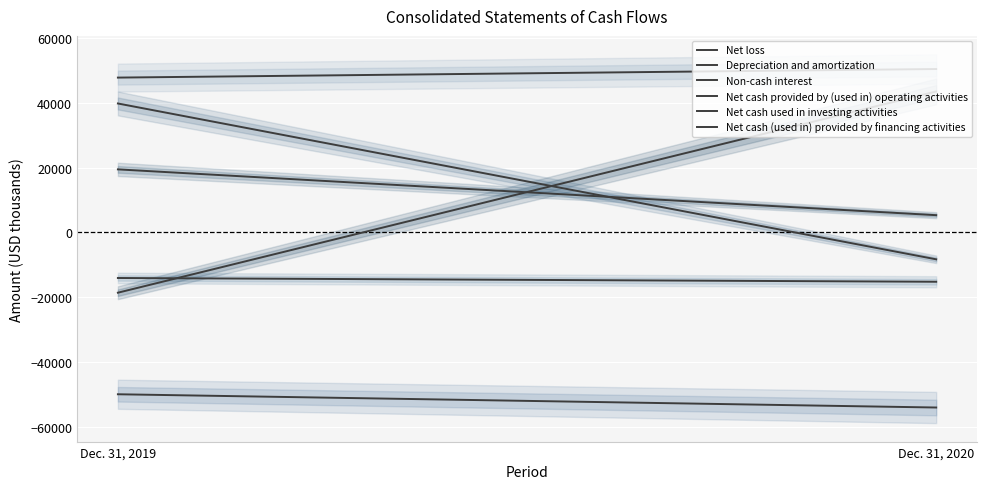

Which series changed the most between Dec. 31, 2020 and Dec. 31, 2019?

Net cash (used in) provided by financing activities